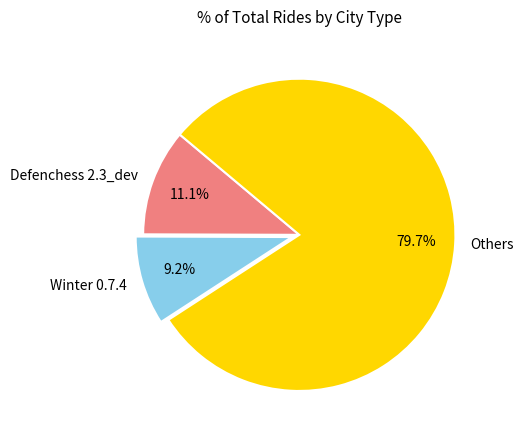

Rank the categories by value from highest to lowest.

Others, Defenchess 2.3_dev, Winter 0.7.4